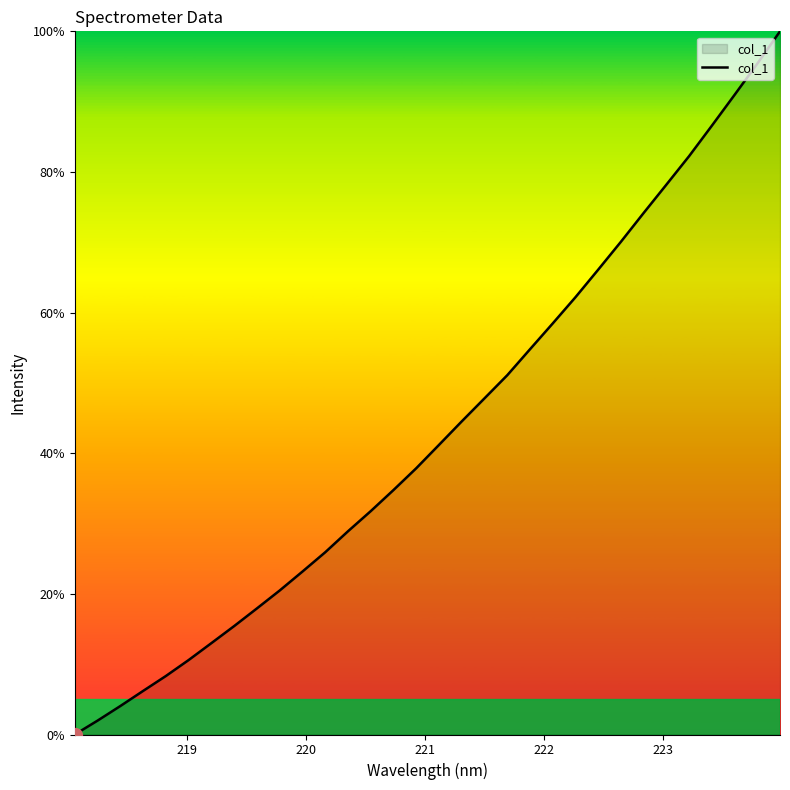

What is the sum of all values?

1384.2